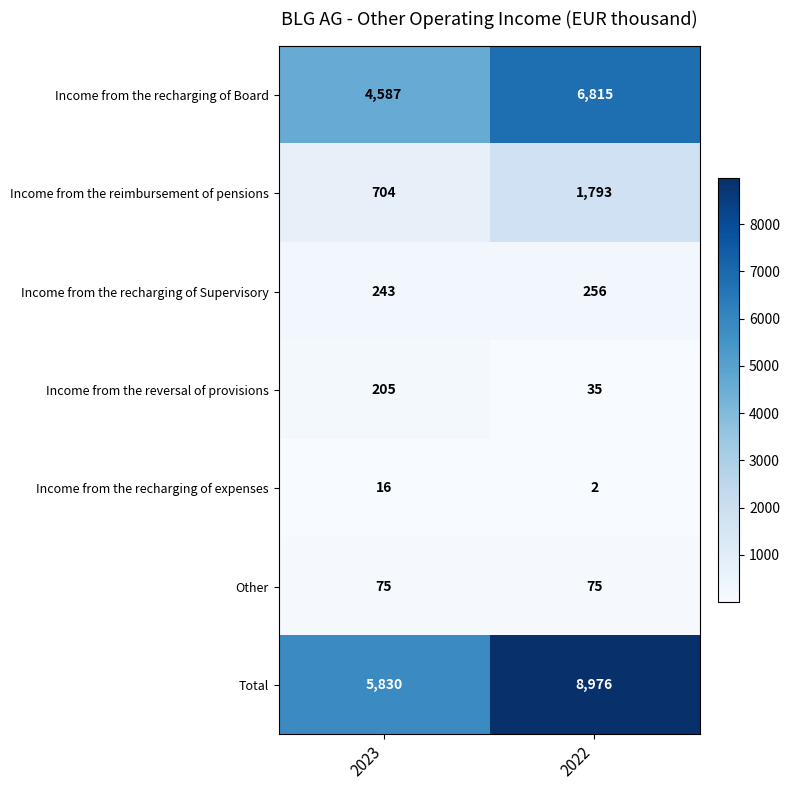

What value does the Income from the recharging of Board series have at 2022, to the nearest 50?

6800